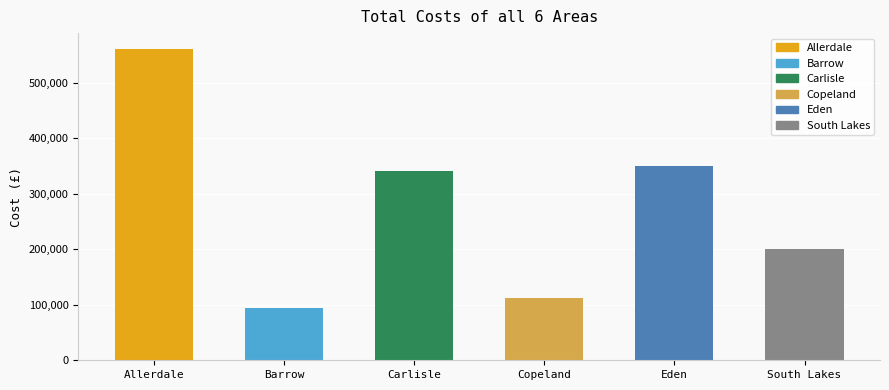

What is the difference between the values at Barrow and Copeland?

17992.4